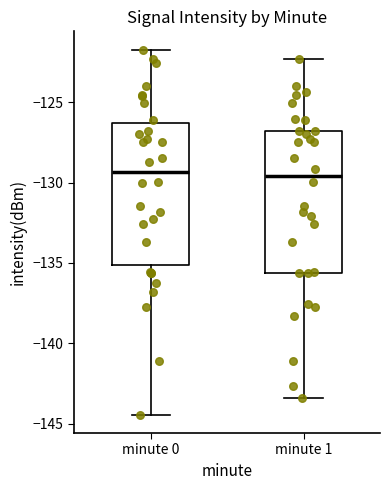

Reading left to right, transcribe this box plot: for each box, give where its median line is, the range the box spans, and where its two whiskers end, as read against the y-axis. The values are not printed on the chart, so give them approximately, as read against the axis.

minute 0: median -129.5, box -135.0 to -126.5, whiskers -144.5 to -121.5
minute 1: median -129.5, box -135.5 to -127.0, whiskers -143.5 to -122.5